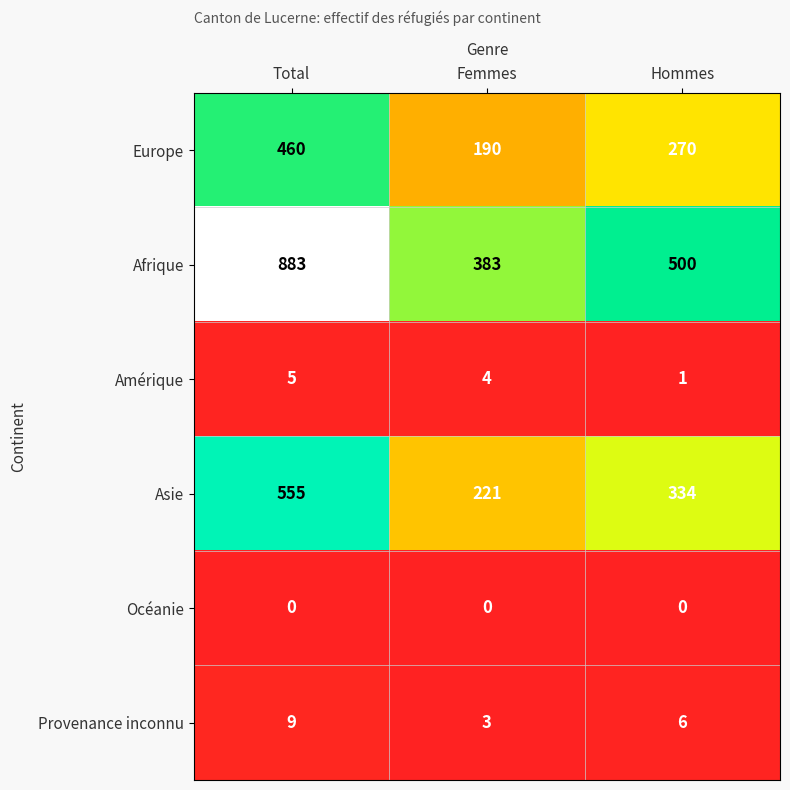

Which series changed the most between Femmes and Hommes?

Afrique